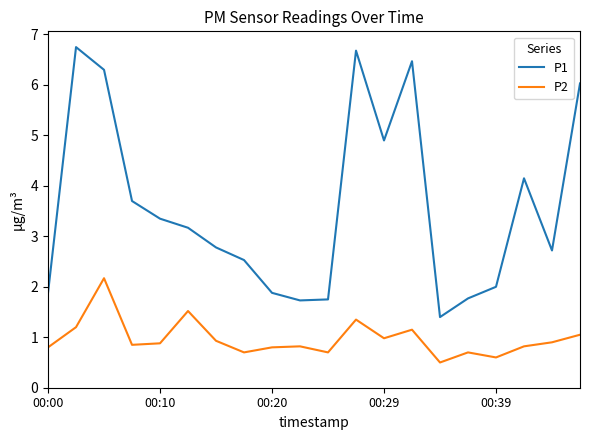

What is the difference between the maximum and minimum values in the P2 series?

1.7